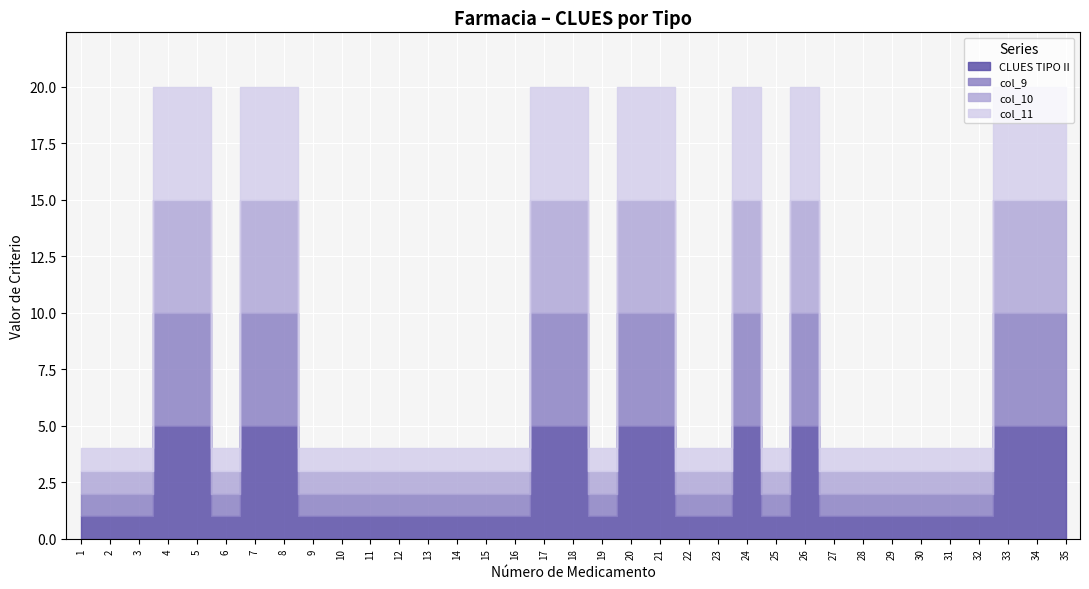

What is the sum of the col_9 values at 30 and 20?

6